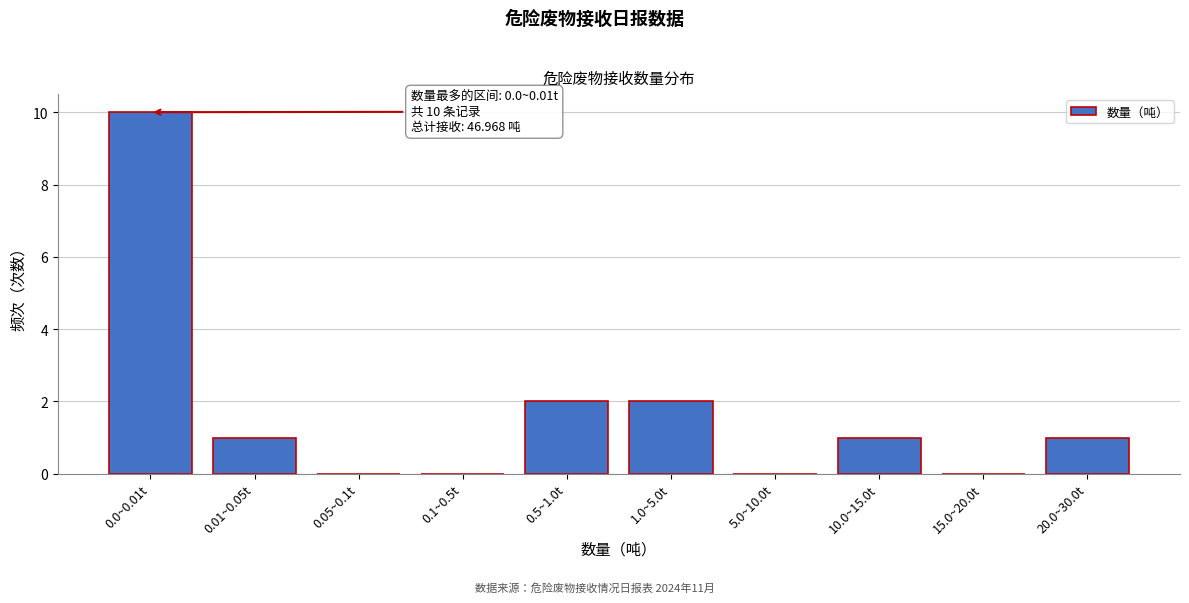

Reading right to left, extract all data points from this chart.

20.0~30.0t=1	15.0~20.0t=0	10.0~15.0t=1	5.0~10.0t=0	1.0~5.0t=2	0.5~1.0t=2	0.1~0.5t=0	0.05~0.1t=0	0.01~0.05t=1	0.0~0.01t=10